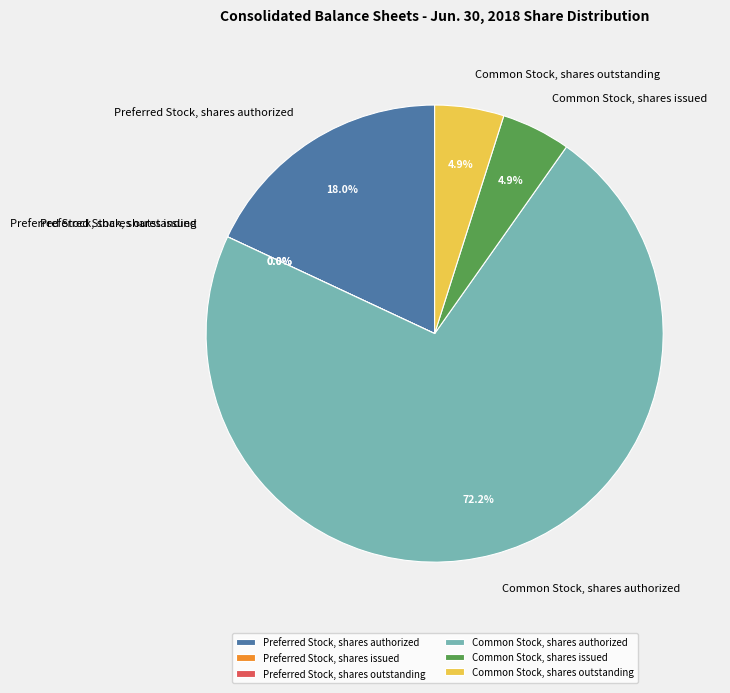

Approximately how many times larger is the value at Common Stock, shares outstanding compared to Preferred Stock, shares outstanding?

13556124.0